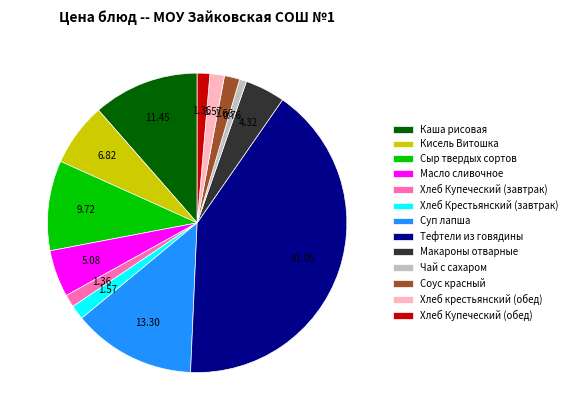

What is the ratio of the value at Тефтели из говядины to the value at Сыр твердых сортов?

4.2